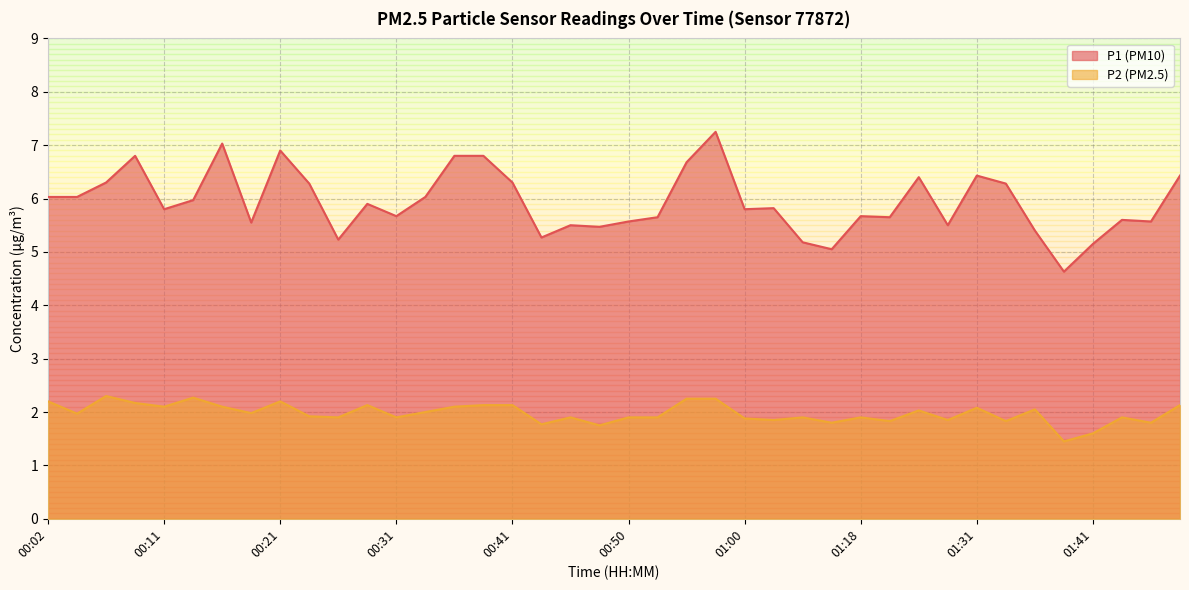

What is the lowest value of the P2 series?

1.4